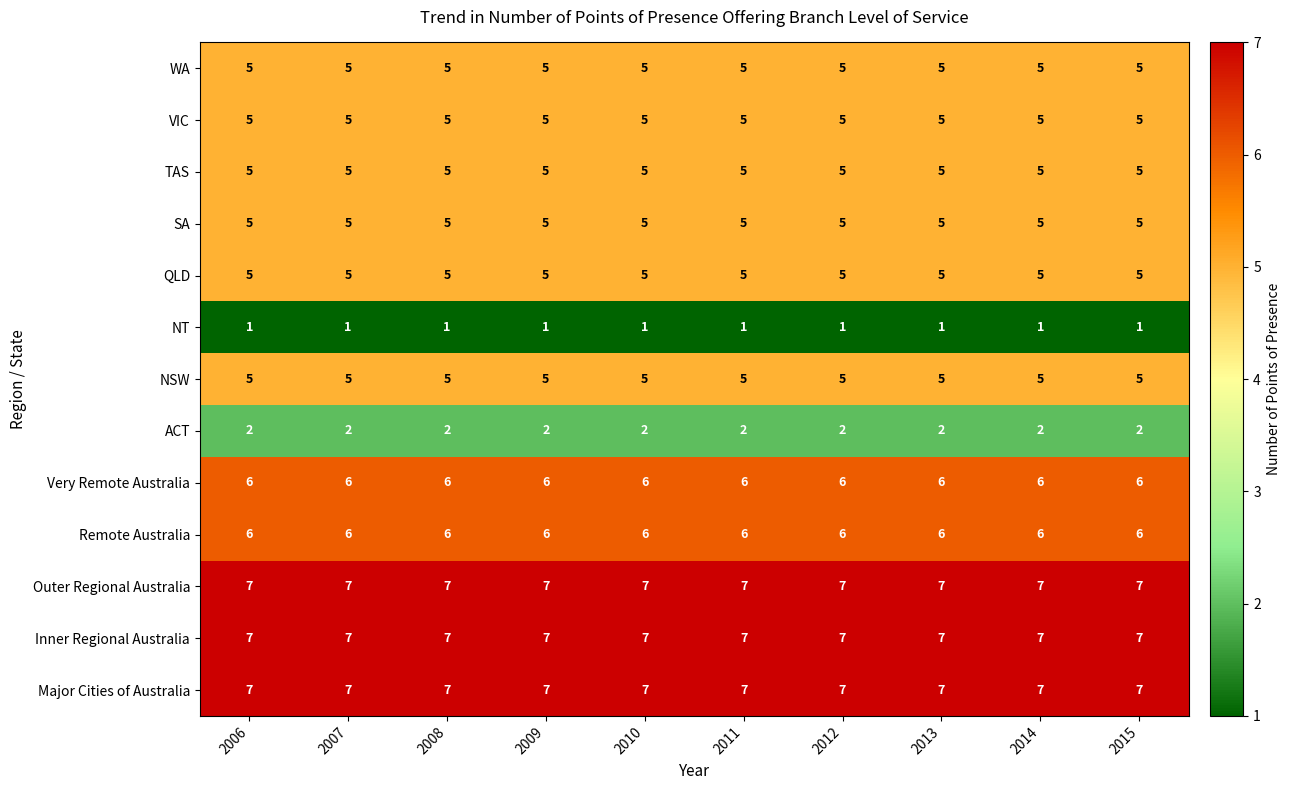

What is the approximate value of Outer Regional Australia at 2011?

7